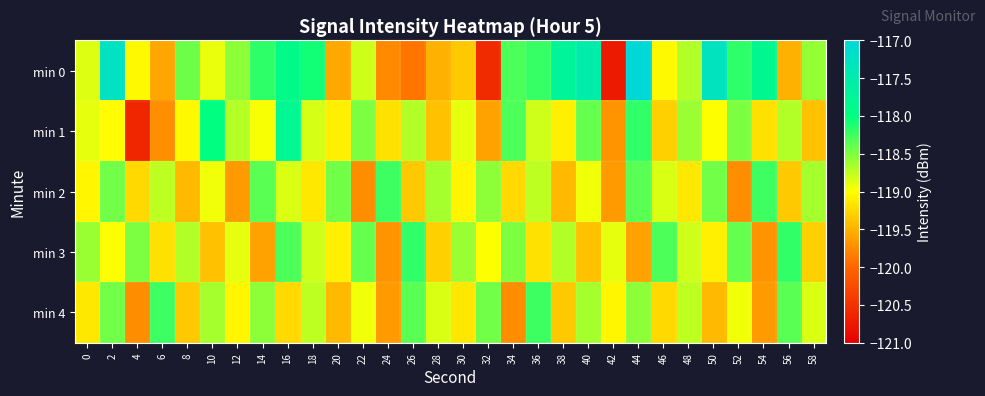

How many categories are shown in the chart?

30